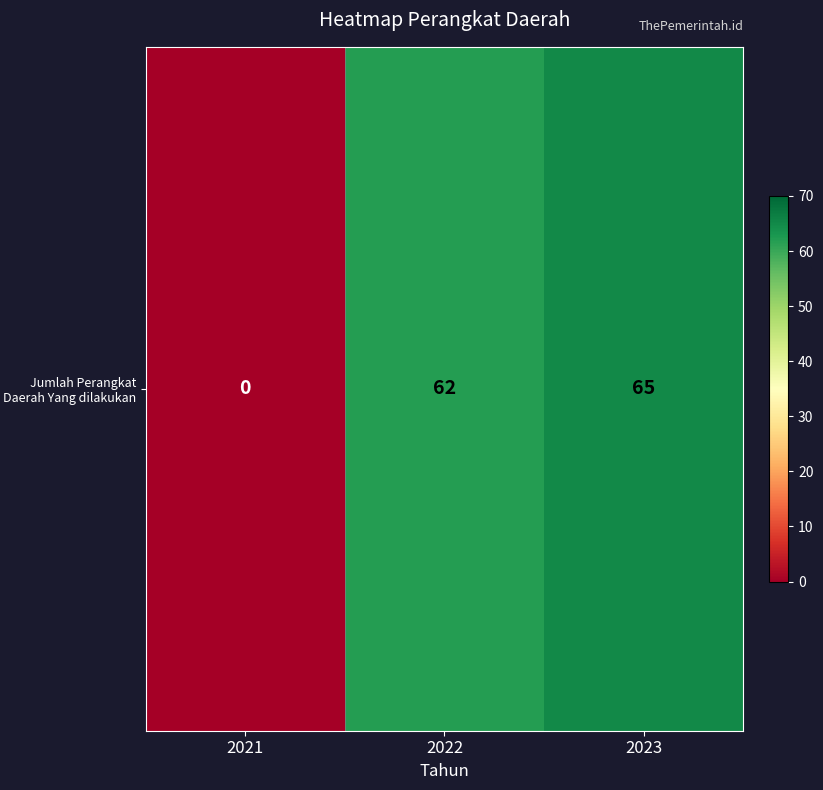

What is the difference between the maximum and second lowest values?

3